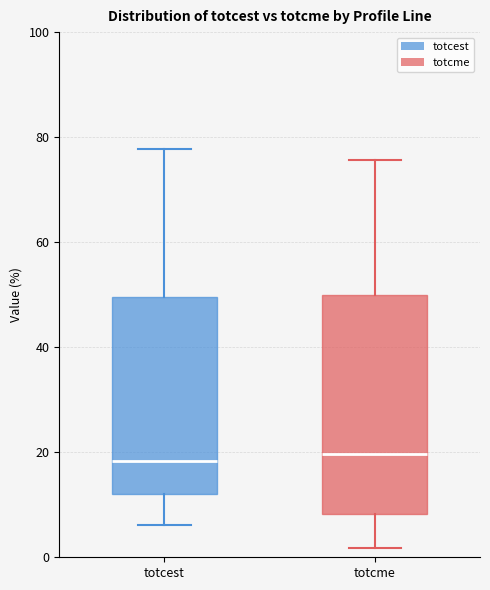

Reading left to right, transcribe this box plot: for each box, give where its median line is, the range the box spans, and where its two whiskers end, as read against the y-axis. The values are not printed on the chart, so give them approximately, as read against the axis.

totcest: median 18, box 12 to 50, whiskers 6 to 78
totcme: median 20, box 8 to 50, whiskers 2 to 76